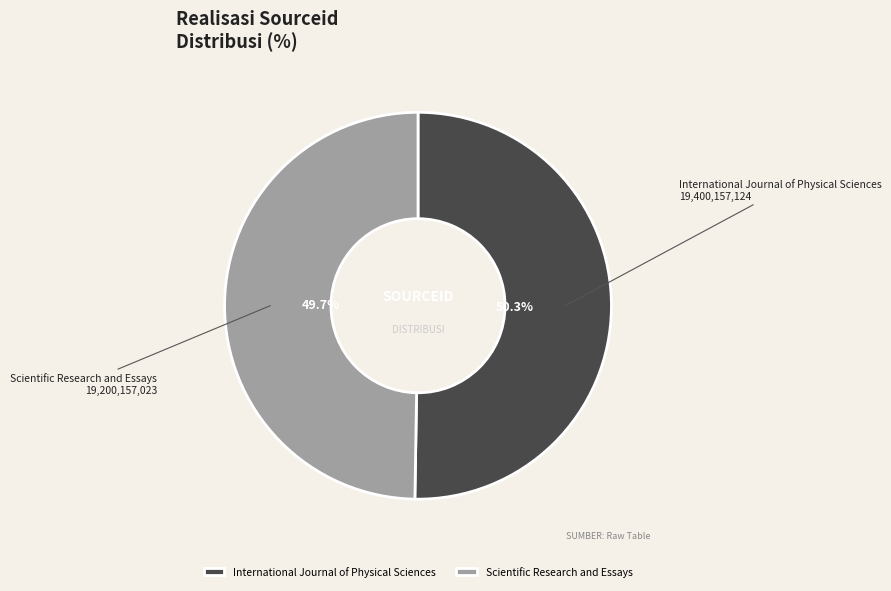

Between Scientific Research and Essays and International Journal of Physical Sciences, which is larger?

International Journal of Physical Sciences